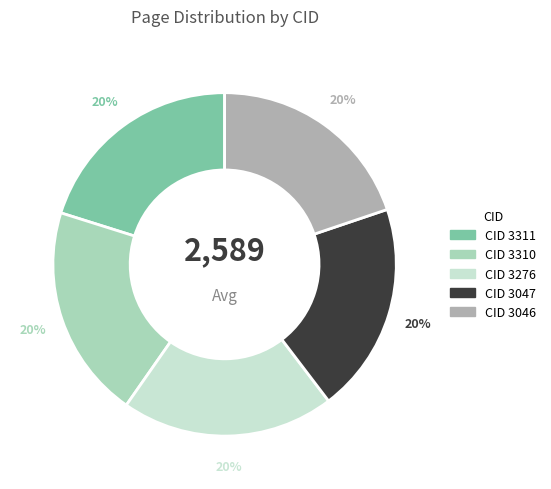

Does any single category account for the majority?

No